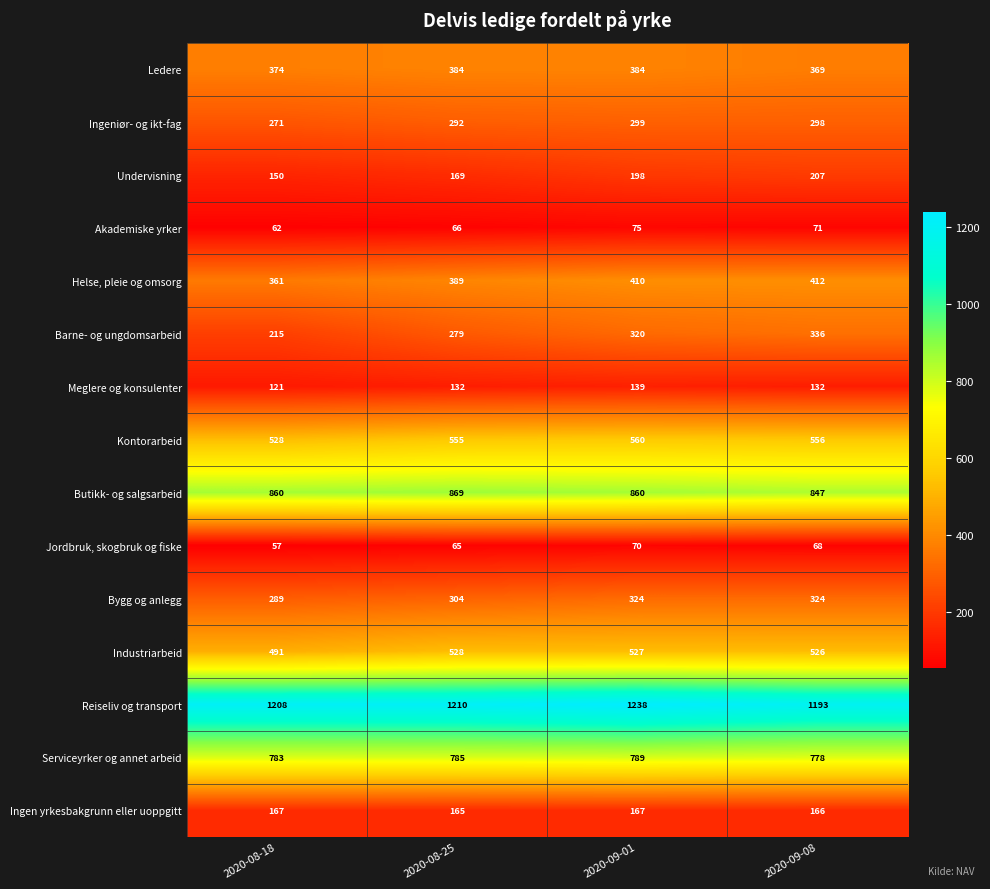

Between 2020-08-25 and 2020-09-08, which series saw the biggest shift?

Barne- og ungdomsarbeid